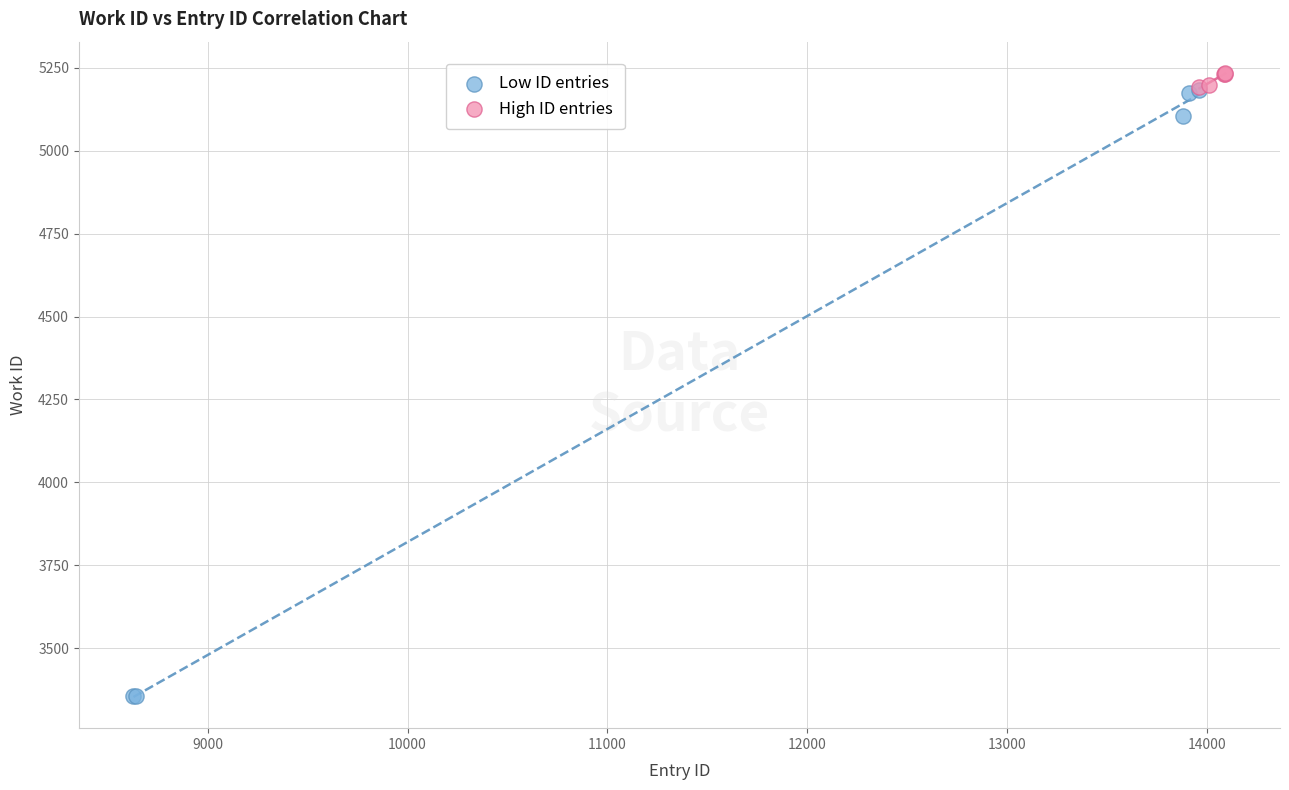

Which series reaches the minimum Y coordinate?

Low ID entries